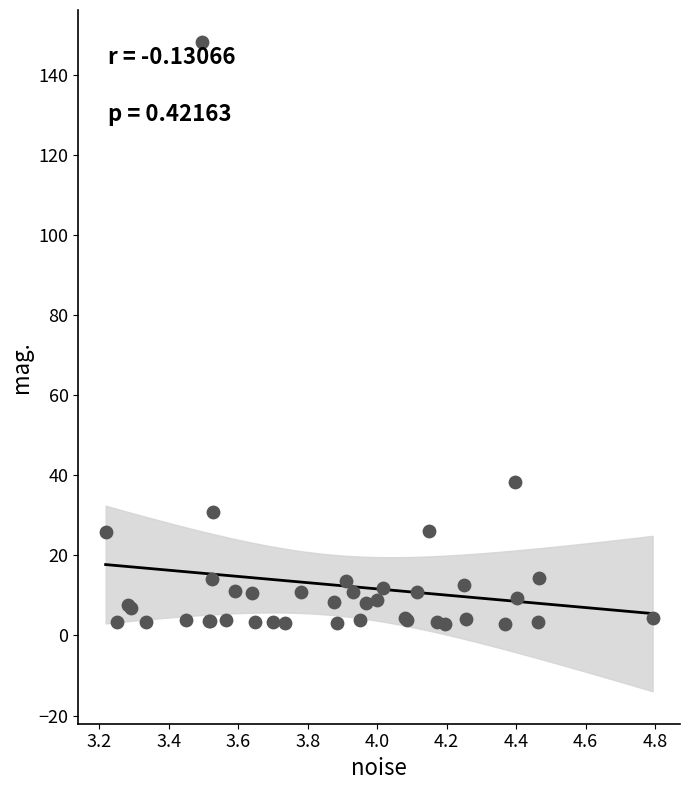

What Y value in the scatter plot is closest to 75?

38.4